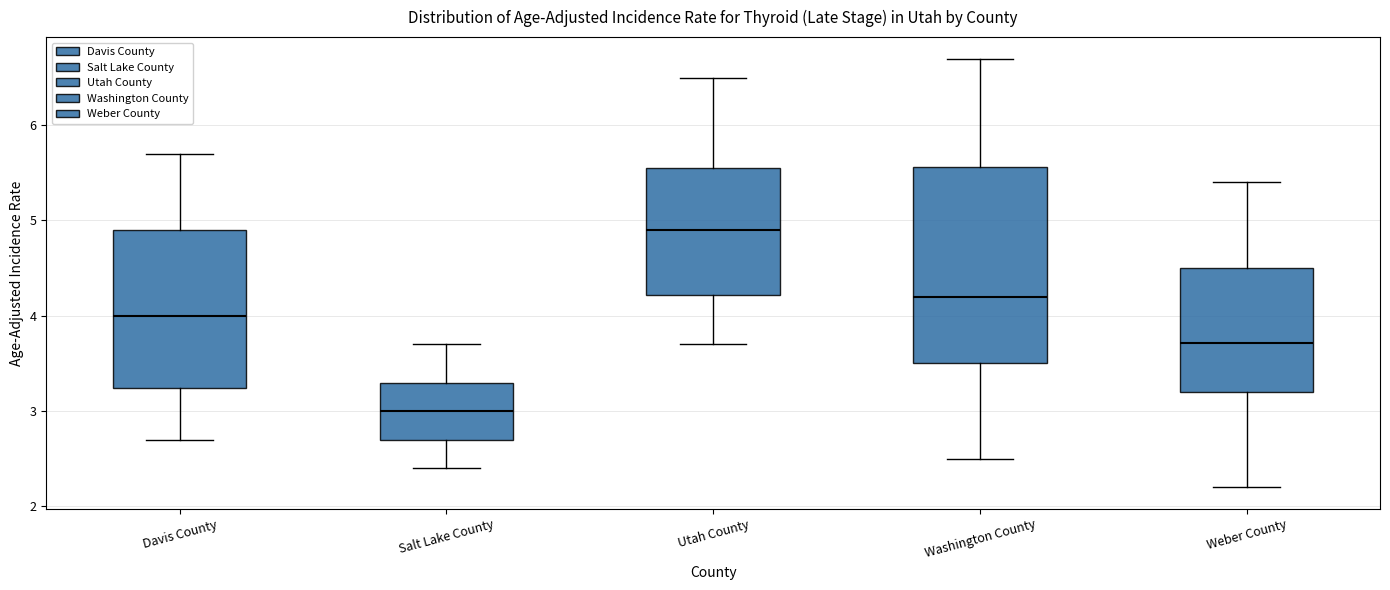

Reading left to right, read every box against the y-axis: the position of its median line, the range the box covers, and the ends of its whiskers. The values are not printed on the chart, so give them approximately, as read against the axis.

Davis County: median 4.0, box 3.2 to 4.9, whiskers 2.7 to 5.7
Salt Lake County: median 3.0, box 2.7 to 3.3, whiskers 2.4 to 3.7
Utah County: median 4.9, box 4.2 to 5.6, whiskers 3.7 to 6.5
Washington County: median 4.2, box 3.5 to 5.6, whiskers 2.5 to 6.7
Weber County: median 3.7, box 3.2 to 4.5, whiskers 2.2 to 5.4